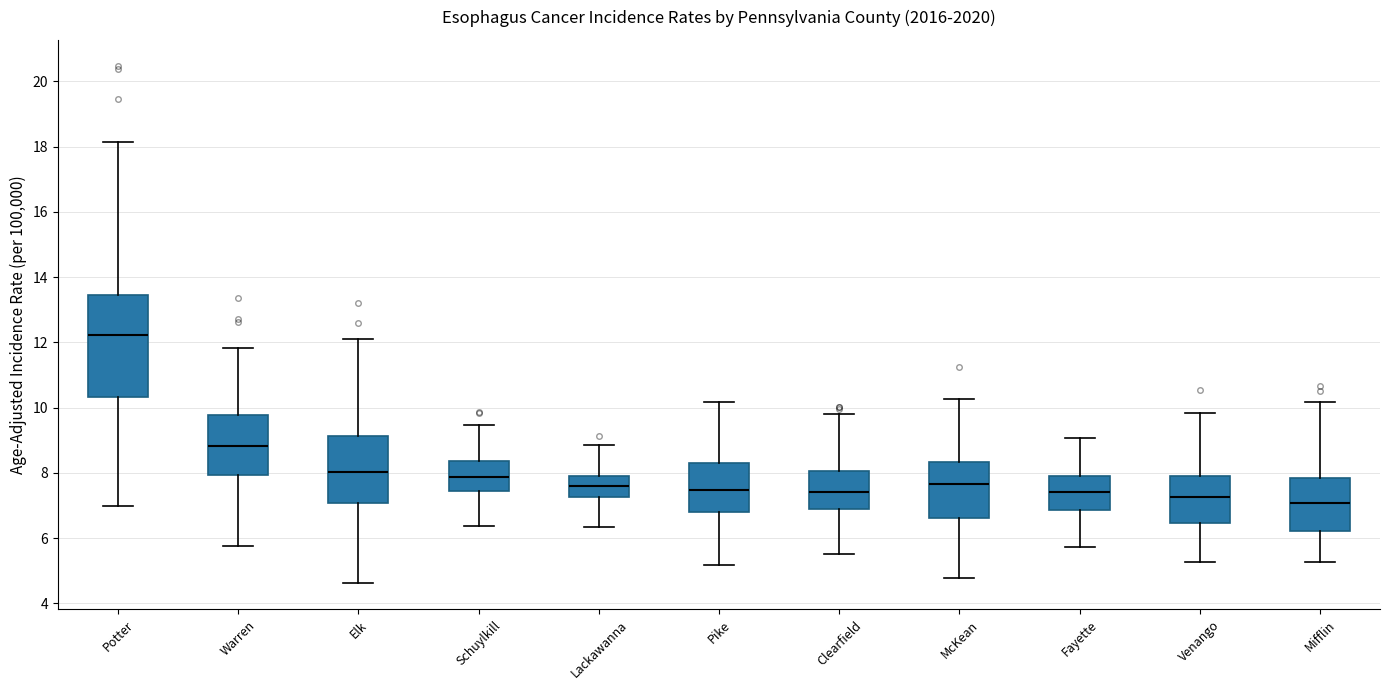

Reading left to right, read every box against the y-axis: the position of its median line, the range the box covers, and the ends of its whiskers. The values are not printed on the chart, so give them approximately, as read against the axis.

Potter: median 12.2, box 10.4 to 13.4, whiskers 7.0 to 18.2
Warren: median 8.8, box 8.0 to 9.8, whiskers 5.8 to 11.8
Elk: median 8.0, box 7.0 to 9.2, whiskers 4.6 to 12.0
Schuylkill: median 7.8, box 7.4 to 8.4, whiskers 6.4 to 9.4
Lackawanna: median 7.6, box 7.2 to 8.0, whiskers 6.4 to 8.8
Pike: median 7.4, box 6.8 to 8.2, whiskers 5.2 to 10.2
Clearfield: median 7.4, box 6.8 to 8.0, whiskers 5.6 to 9.8
McKean: median 7.6, box 6.6 to 8.4, whiskers 4.8 to 10.2
Fayette: median 7.4, box 6.8 to 7.8, whiskers 5.8 to 9.0
Venango: median 7.2, box 6.4 to 8.0, whiskers 5.2 to 9.8
Mifflin: median 7.0, box 6.2 to 7.8, whiskers 5.2 to 10.2